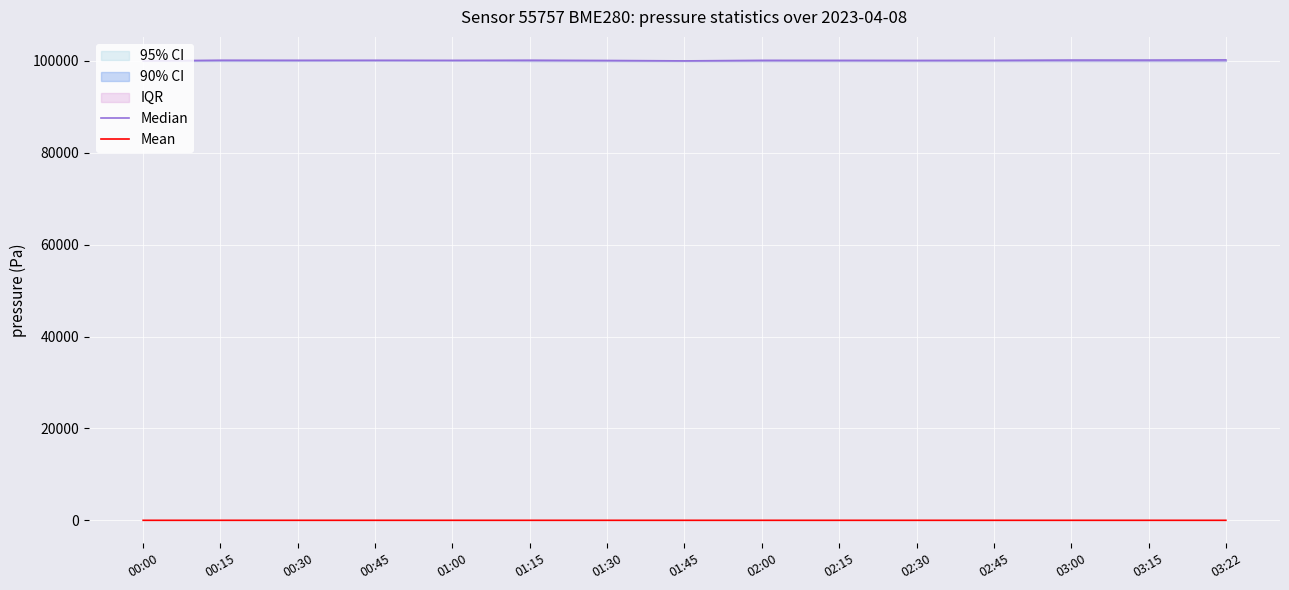

Reading right to left, transcribe all the data shown in this chart.

Median: 03:22=100188.2	03:15=100148.0	03:00=100152.3	02:45=100092.7	02:30=100077.9	02:15=100088.7	02:00=100092.2	01:45=99974.1	01:30=100062.9	01:15=100120.0	01:00=100090.2	00:45=100107.8	00:30=100103.2	00:15=100117.1	00:00=99961.3
Mean: 03:22=8.8	03:15=8.5	03:00=8.5	02:45=8.0	02:30=8.0	02:15=8.3	02:00=8.5	01:45=8.0	01:30=8.5	01:15=8.8	01:00=8.7	00:45=9.0	00:30=9.3	00:15=9.6	00:00=8.4